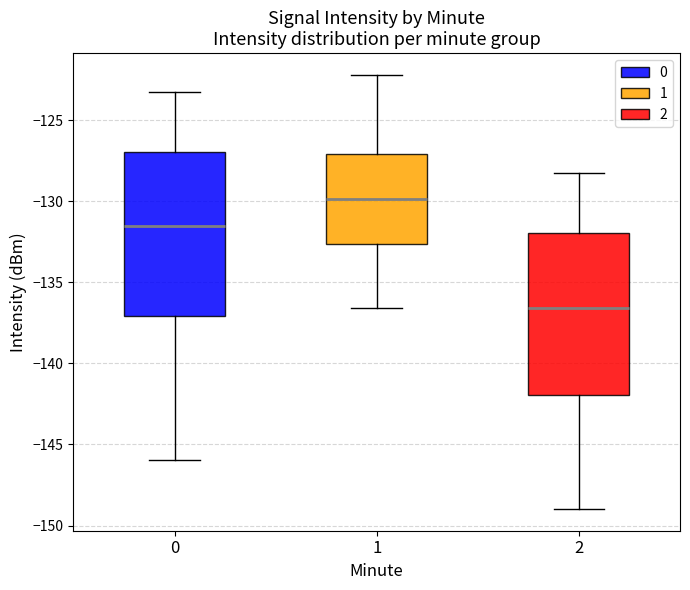

Reading left to right, read every box against the y-axis: the position of its median line, the range the box covers, and the ends of its whiskers. The values are not printed on the chart, so give them approximately, as read against the axis.

0: median -131.5, box -137.0 to -127.0, whiskers -146.0 to -123.5
1: median -130.0, box -132.5 to -127.0, whiskers -136.5 to -122.0
2: median -136.5, box -142.0 to -132.0, whiskers -149.0 to -128.5